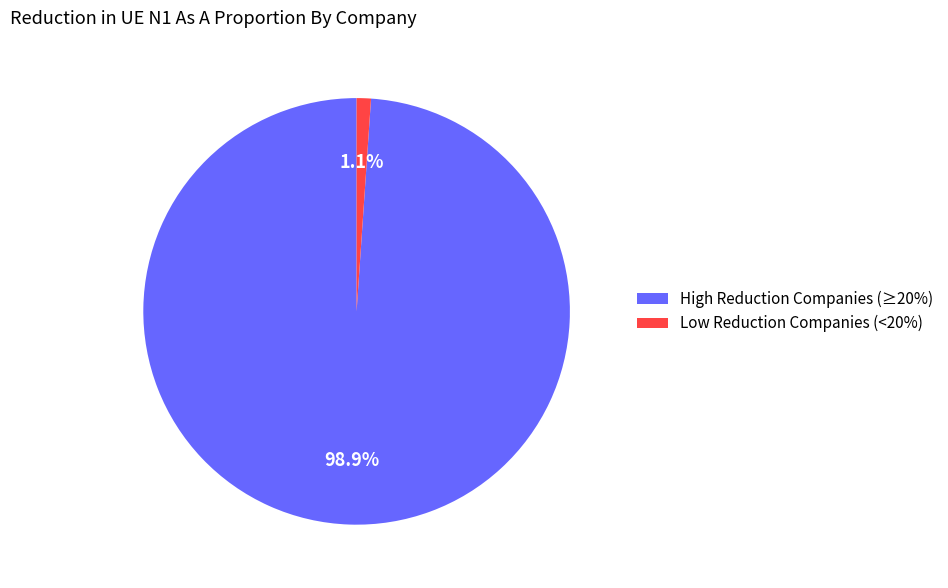

What percentage is NOT represented by High Reduction Companies (≥20%)?

1.1%